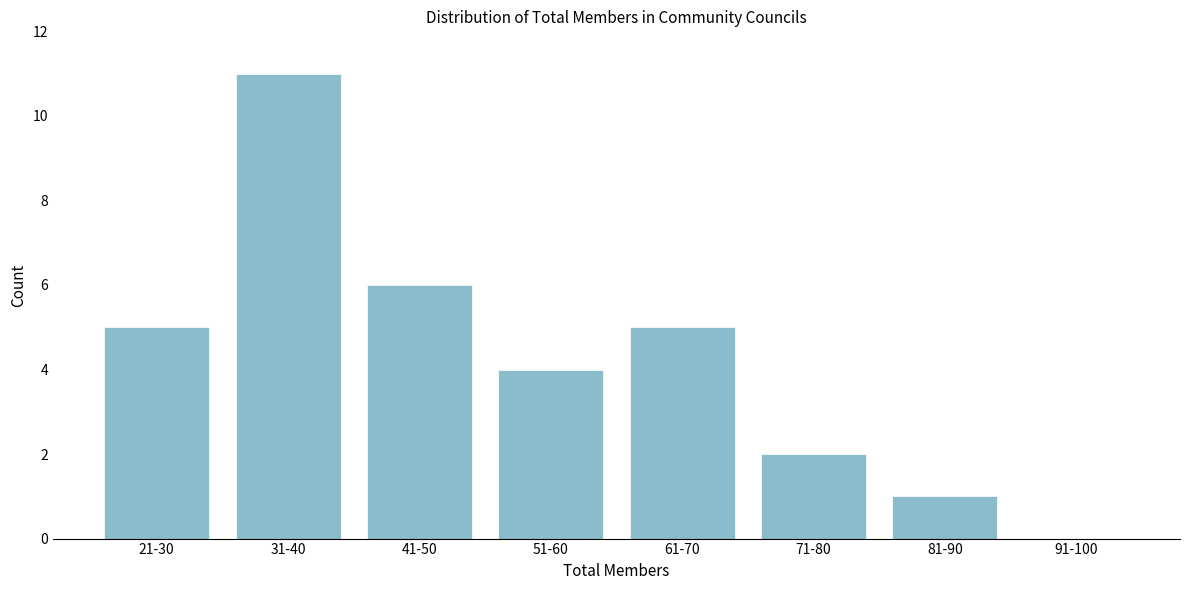

Reading right to left, list all the values displayed in this chart.

91-100=0	81-90=1	71-80=2	61-70=5	51-60=4	41-50=6	31-40=11	21-30=5